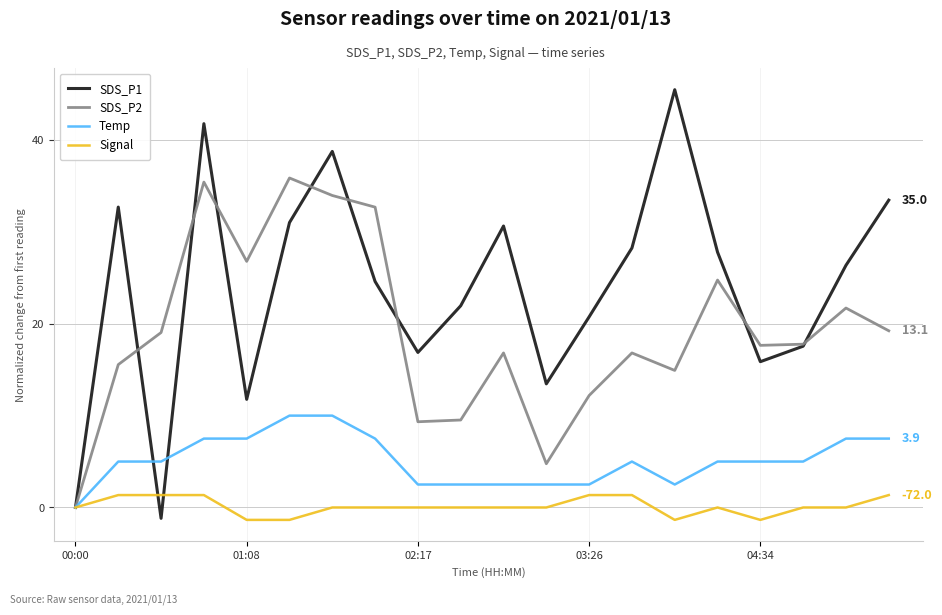

Which series has the largest range (max minus min)?

SDS_P1